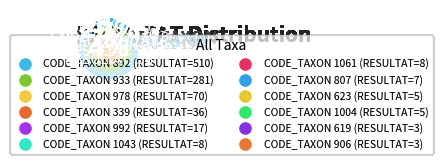

What is the largest slice in the pie chart?

892